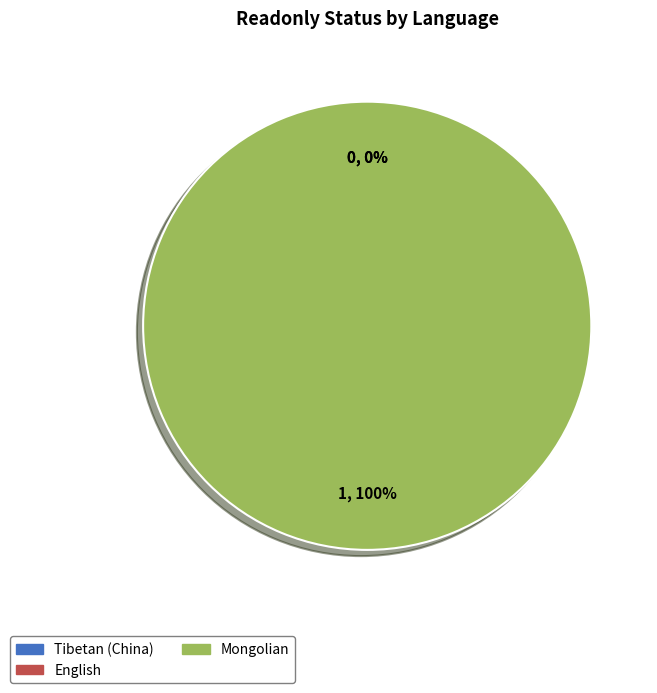

Which has a higher value, Mongolian or Tibetan (China)?

Mongolian